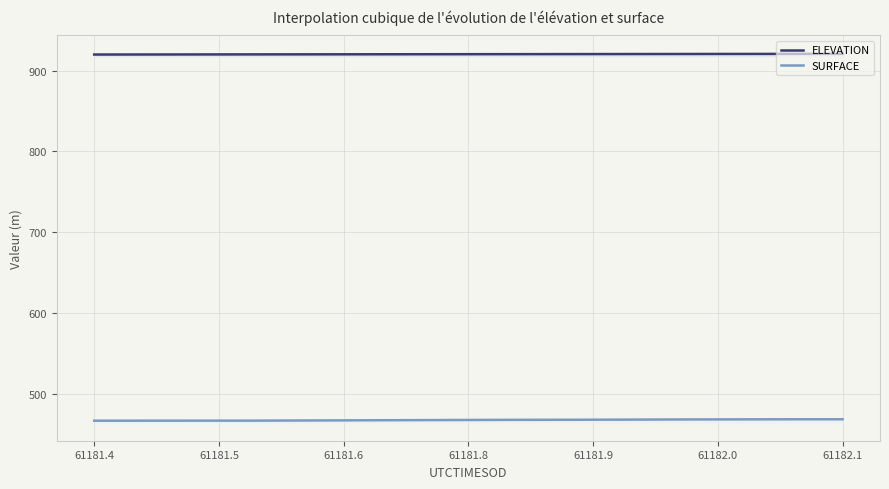

The value of SURFACE at 61181.8572 is 665.1. True or false?

False